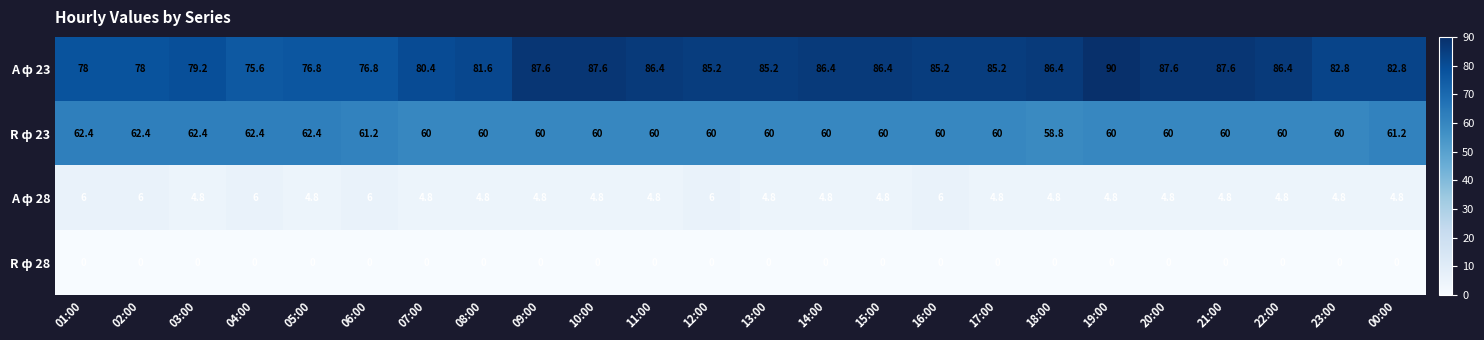

At which category does the chart reach its peak across all series?

19:00